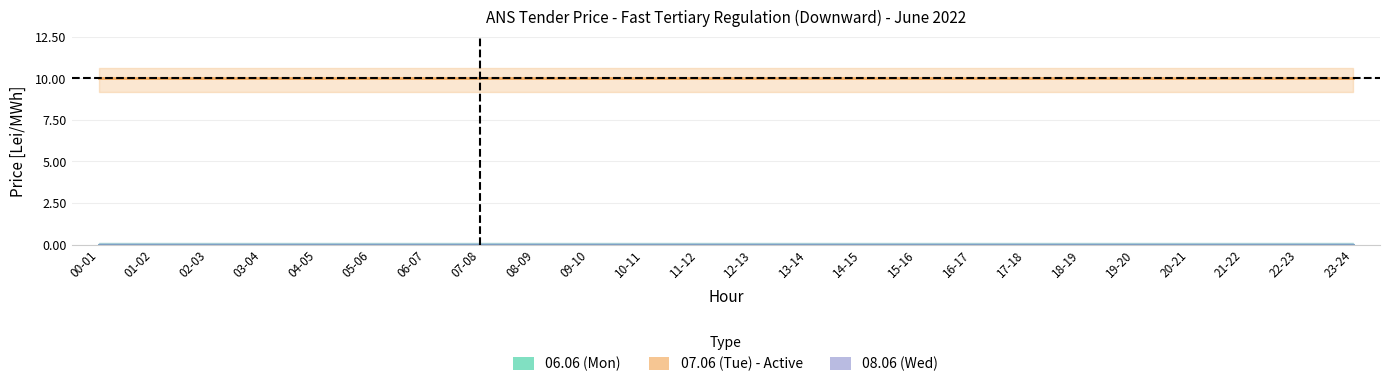

True or false: 07.06 and 08.06 intersect in this chart.

False